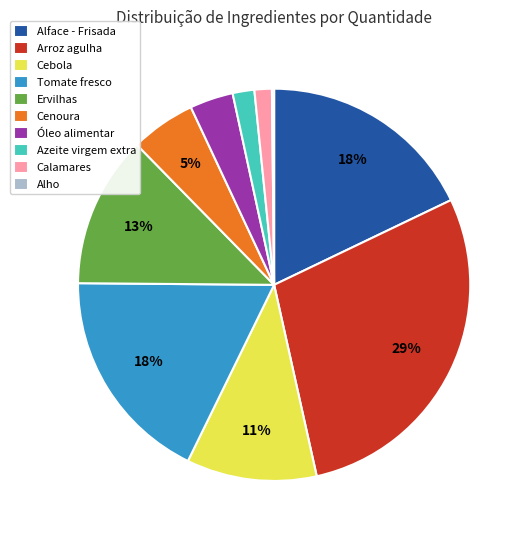

Which has a higher value, Óleo alimentar or Tomate fresco?

Tomate fresco